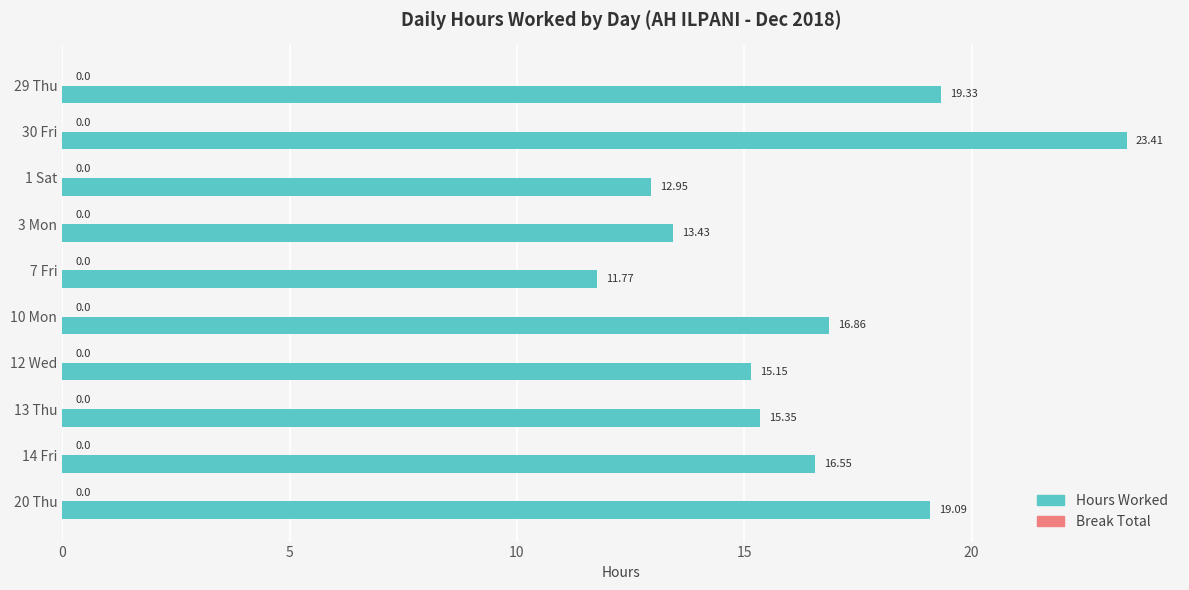

Rank the categories by value from highest to lowest.

30 Fri, 29 Thu, 20 Thu, 10 Mon, 14 Fri, 13 Thu, 12 Wed, 3 Mon, 1 Sat, 7 Fri